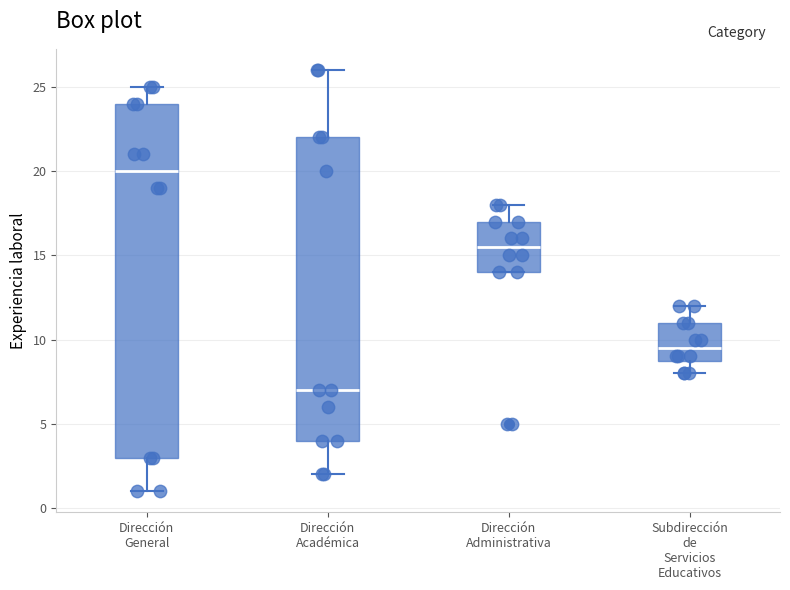

Where does the upper whisker of the box for Subdirección de Servicios Educativos end on the y-axis? The values are not printed on the chart, so give them approximately, as read against the axis.

12.0